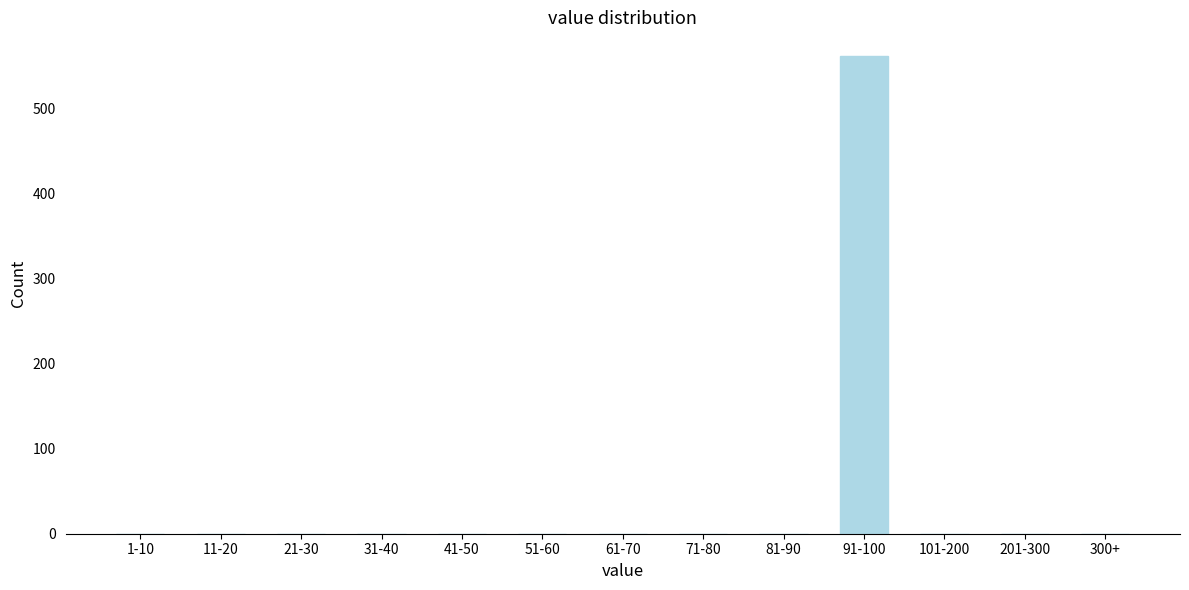

Reading right to left, extract all data points from this chart.

300+=0	201-300=0	101-200=0	91-100=562	81-90=0	71-80=0	61-70=0	51-60=0	41-50=0	31-40=0	21-30=0	11-20=0	1-10=0